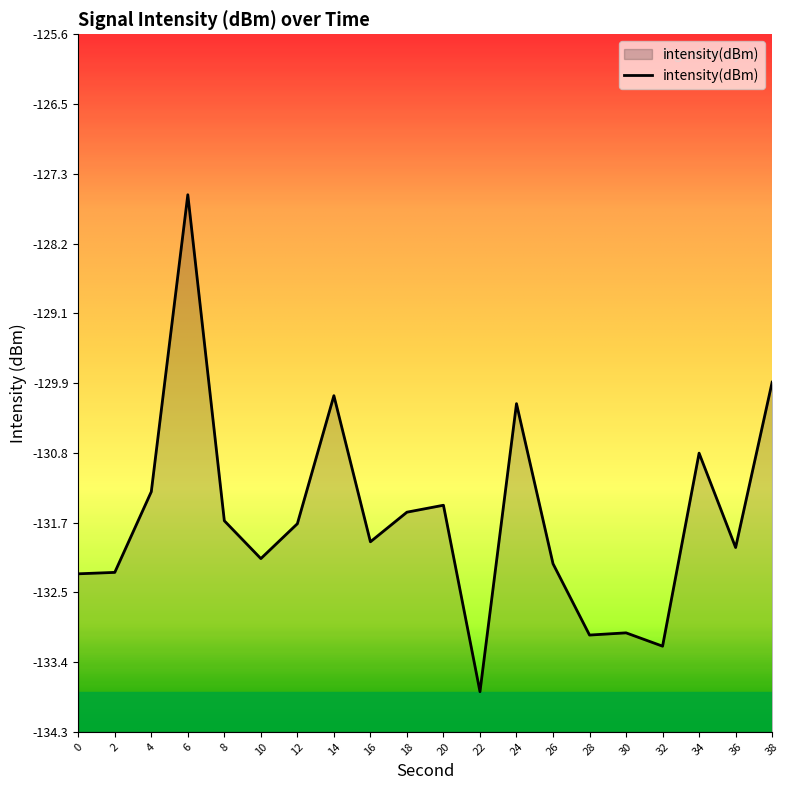

What is the change in value from 2 to 12?

+0.6